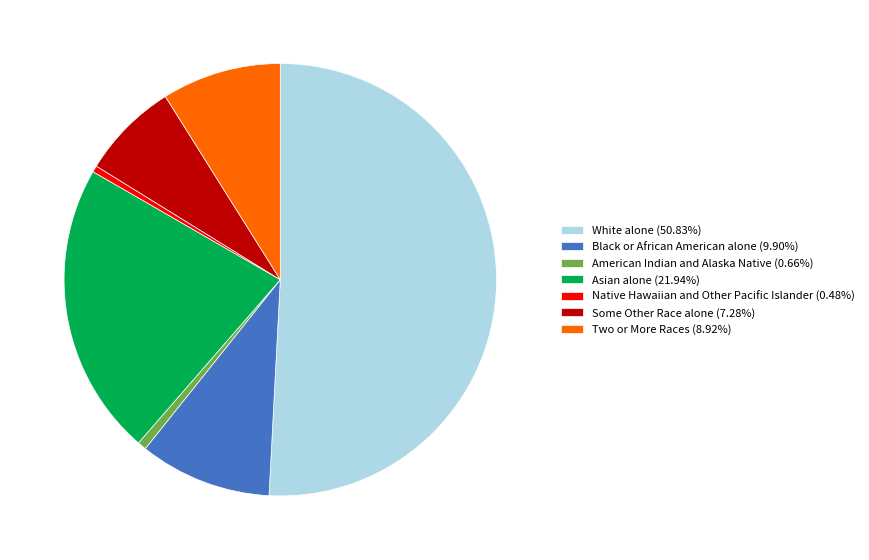

Which category accounts for the majority?

White alone